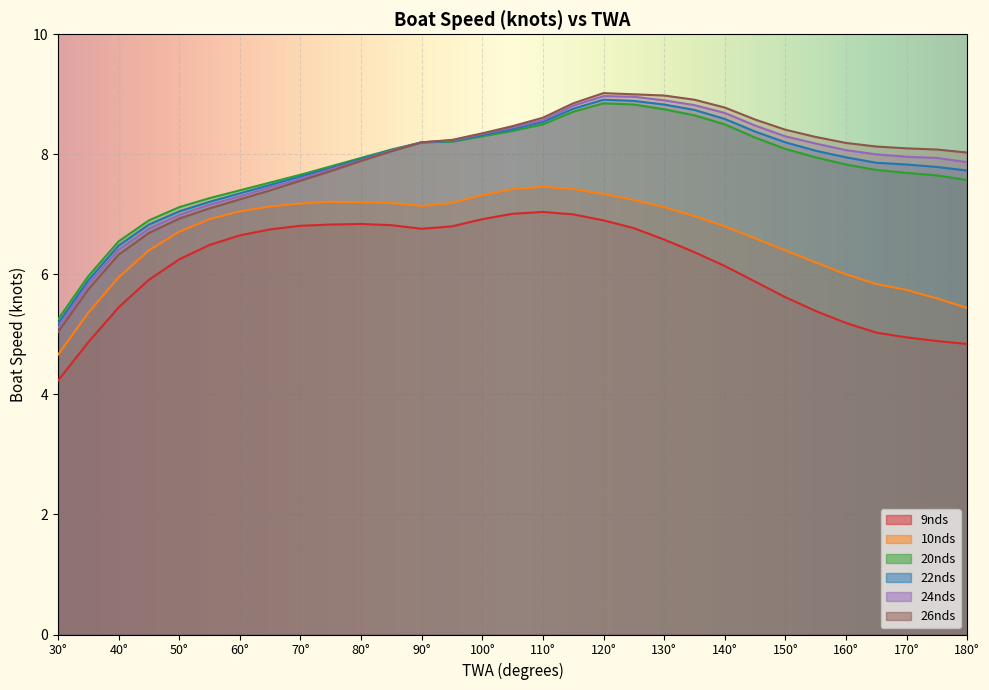

Is the value of 9nds at 165 greater than the value of 10nds at 95?

No